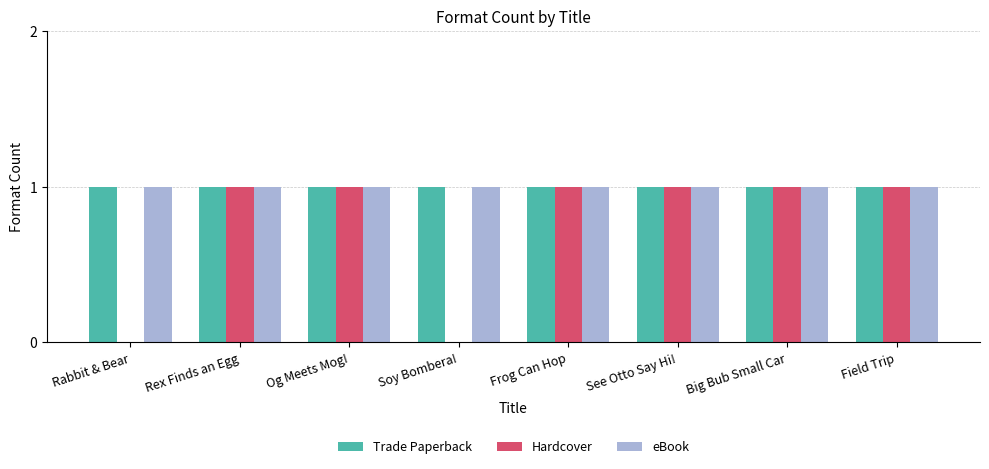

Read the Trade Paperback value at Field Trip.

1